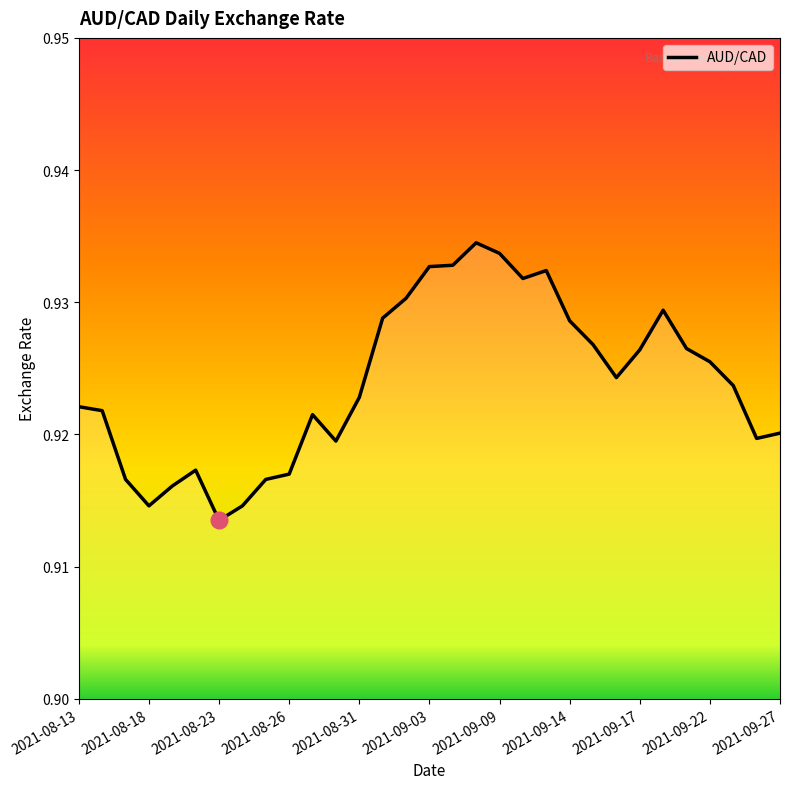

How many lines are shown in the chart?

1